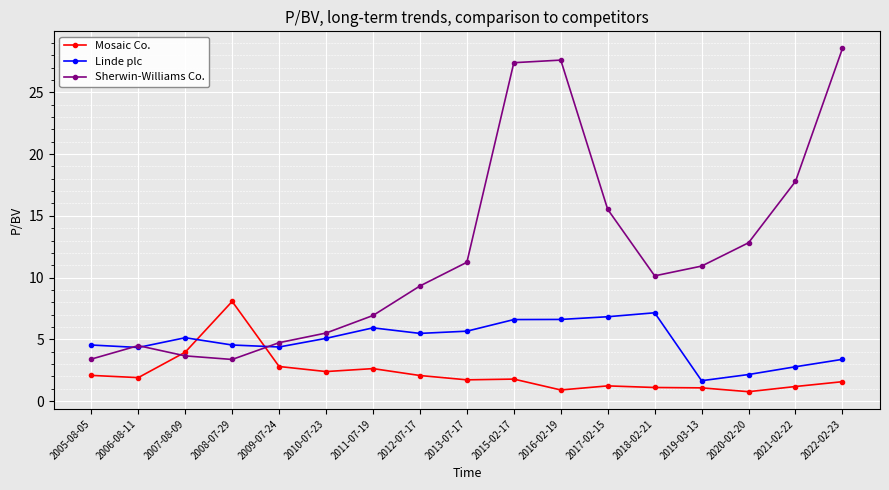

Which series has the largest total across all categories?

Sherwin-Williams Co.